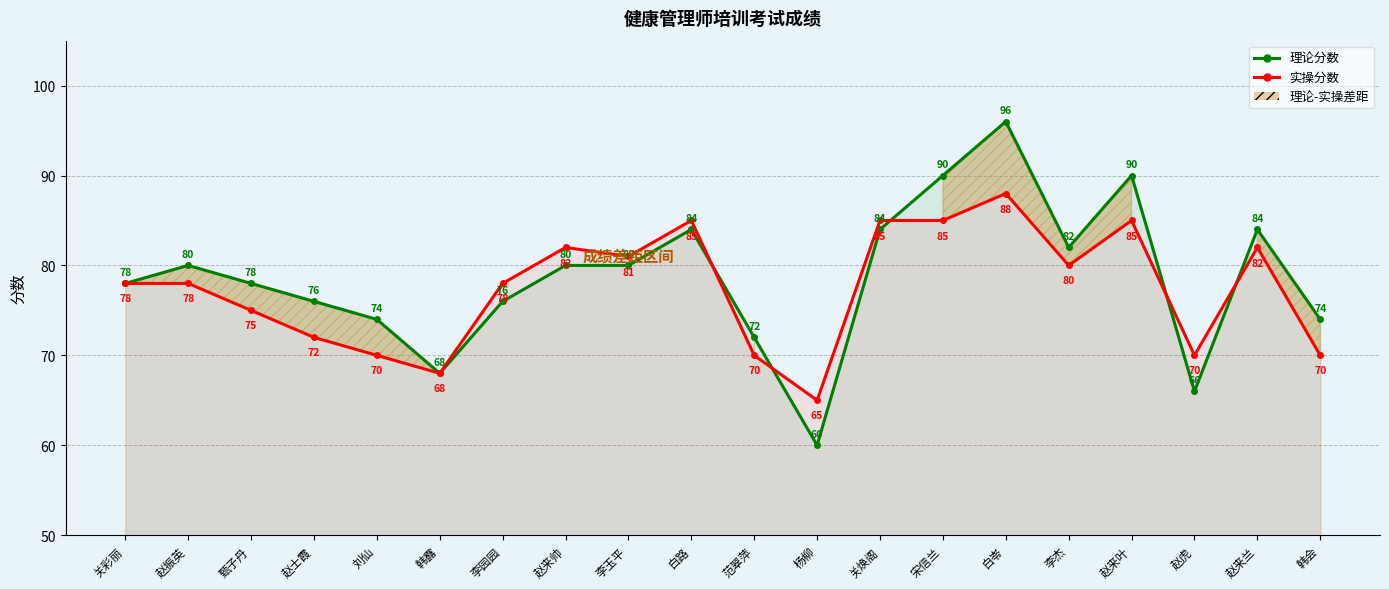

Between 李玉平 and 李杰, which is larger?

李杰